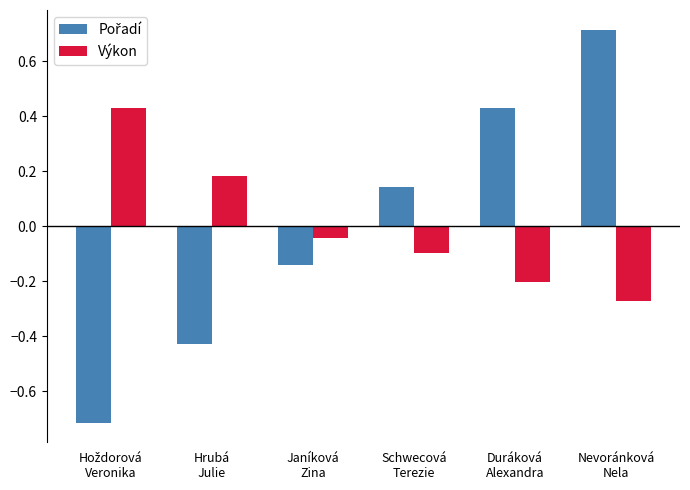

At how many categories does at least one series exceed 0?

5